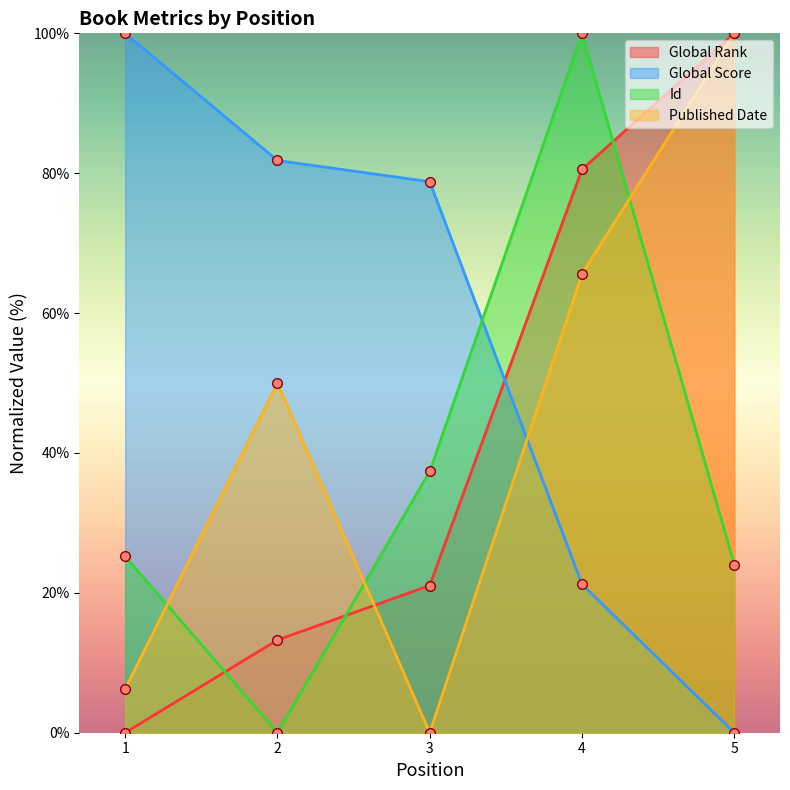

What is the spread (max minus min) of values at 5?

100.0